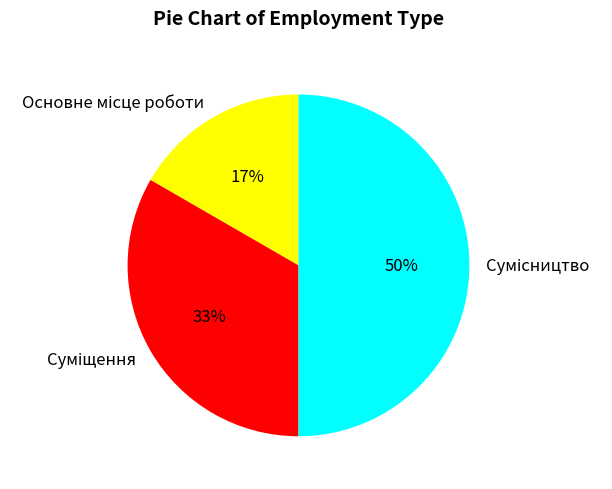

To the nearest percent, what is the difference between the largest and smallest slice percentages?

33%